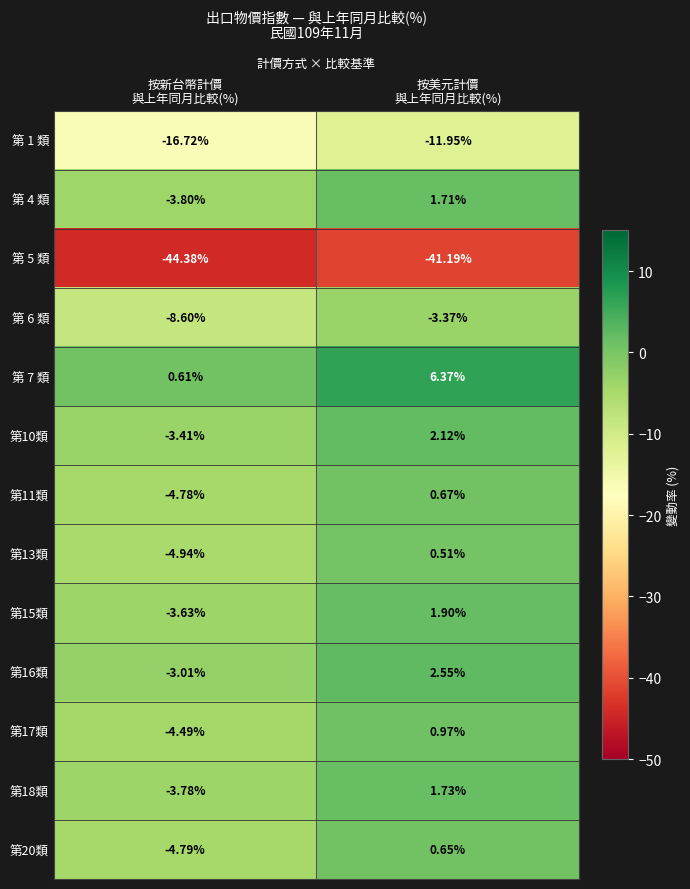

How many values in 第13類 are above zero?

1